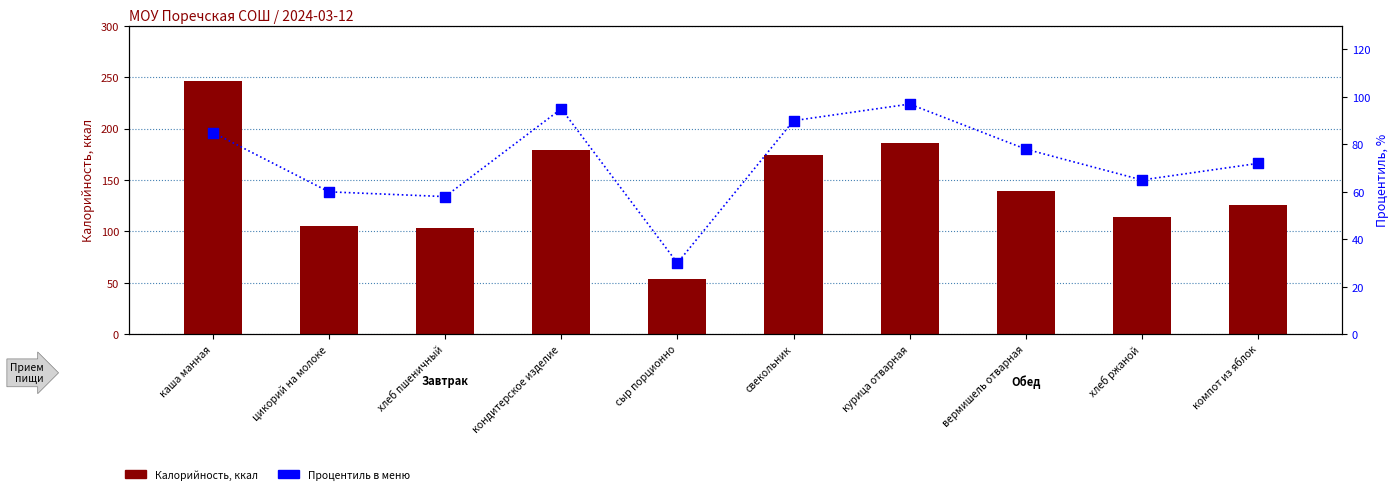

At how many categories does at least one series exceed 188?

1